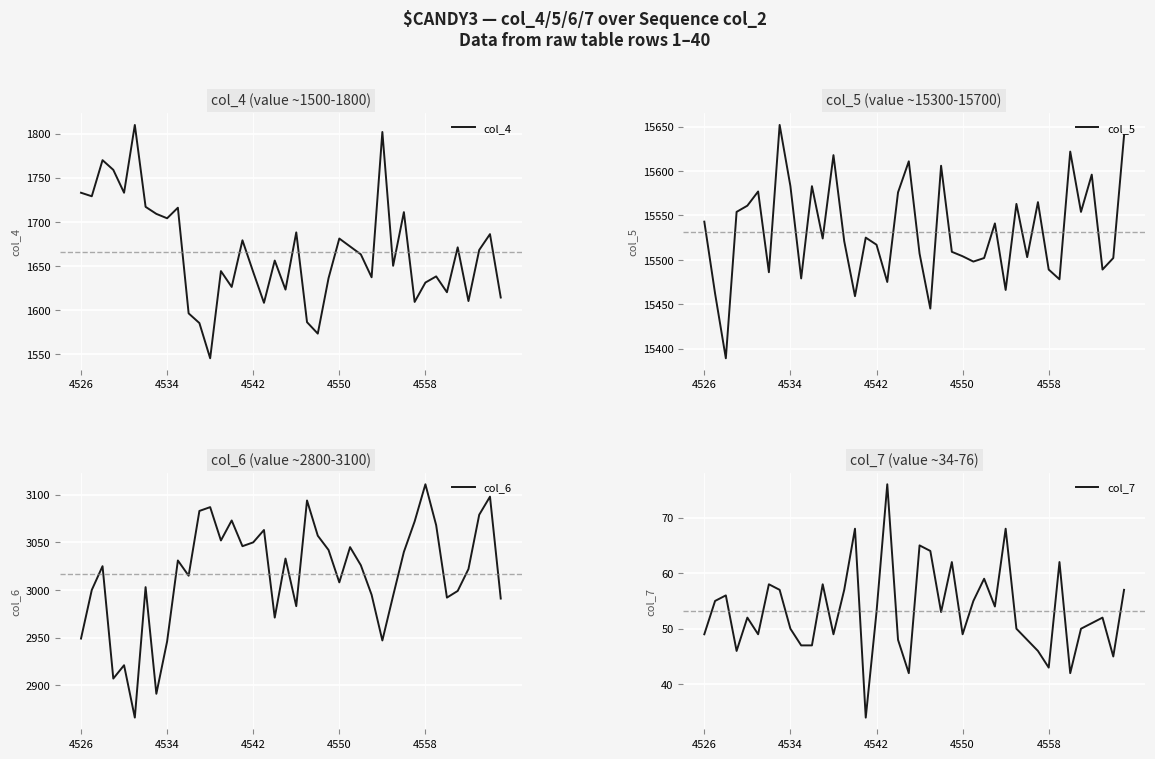

At which label does col_6 reach its peak?

4558